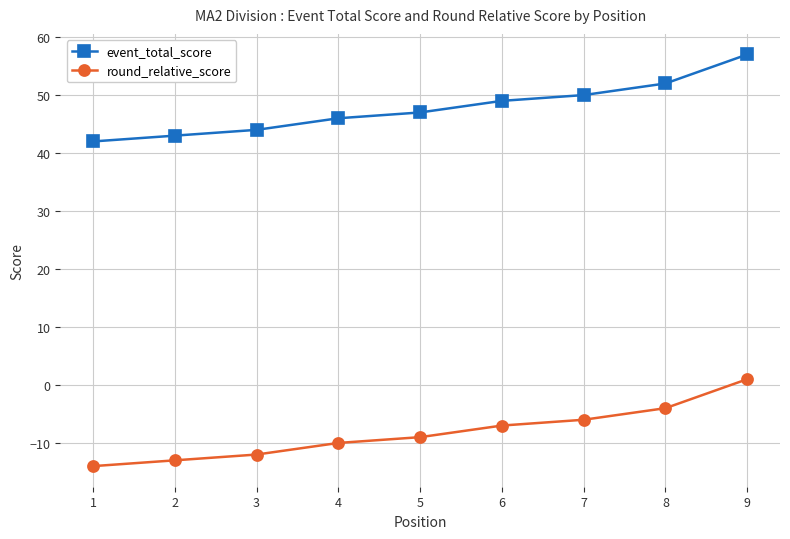

Is the value of event_total_score at 2 greater than the value of round_relative_score at 8?

Yes